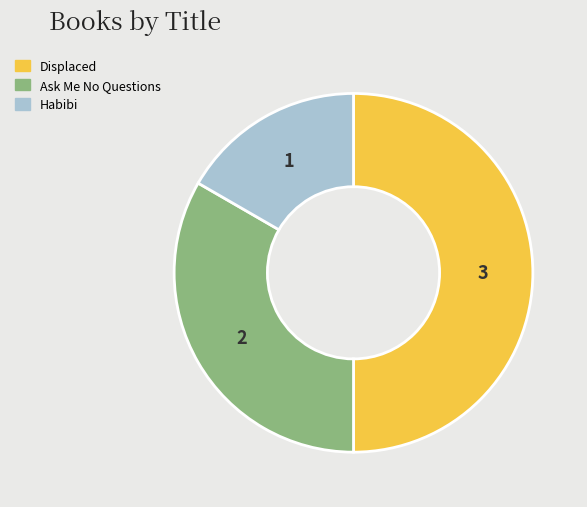

How many slices are in this pie chart?

3